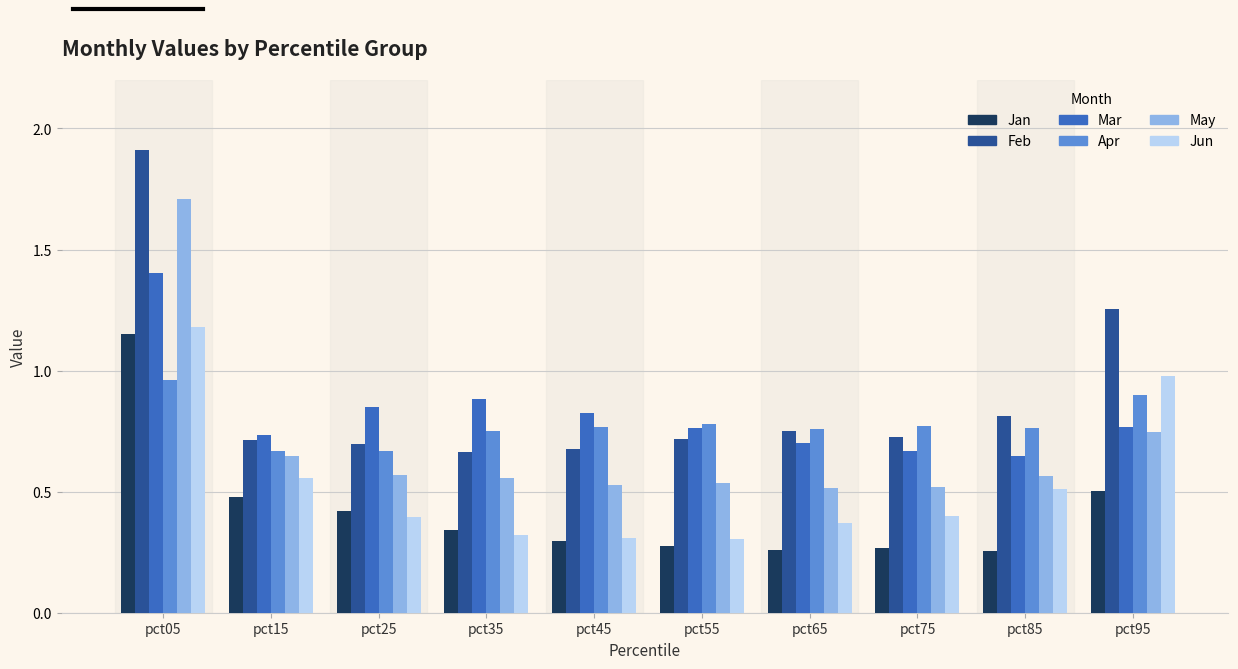

Are the bars grouped side by side (vs. stacked)?

Yes